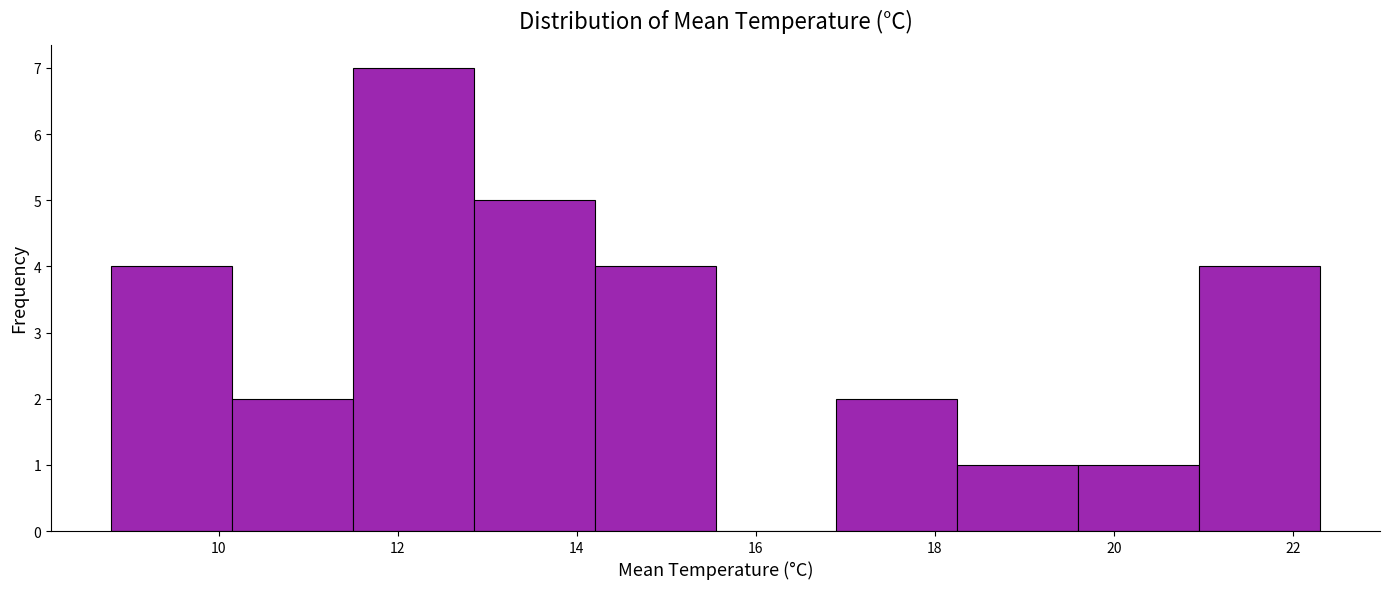

What is the height of the bar covering 14.20 to 15.55 on the x-axis? Neither the bar edges nor the heights are printed on the chart, so give them approximately, as read against the axes.

4